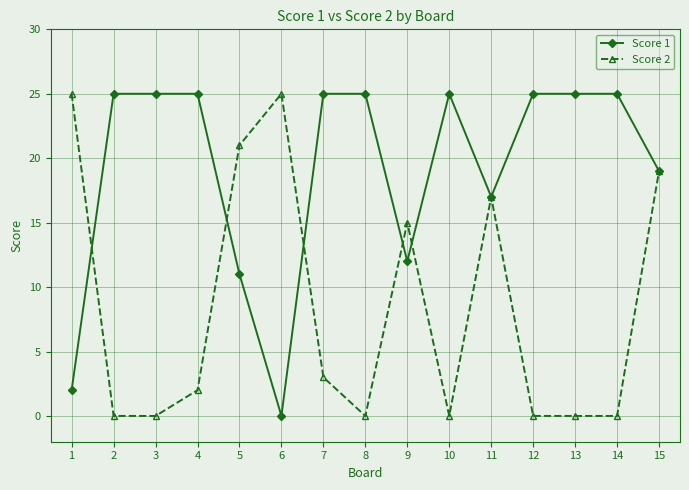

What is the difference between the highest and lowest values at 6?

25